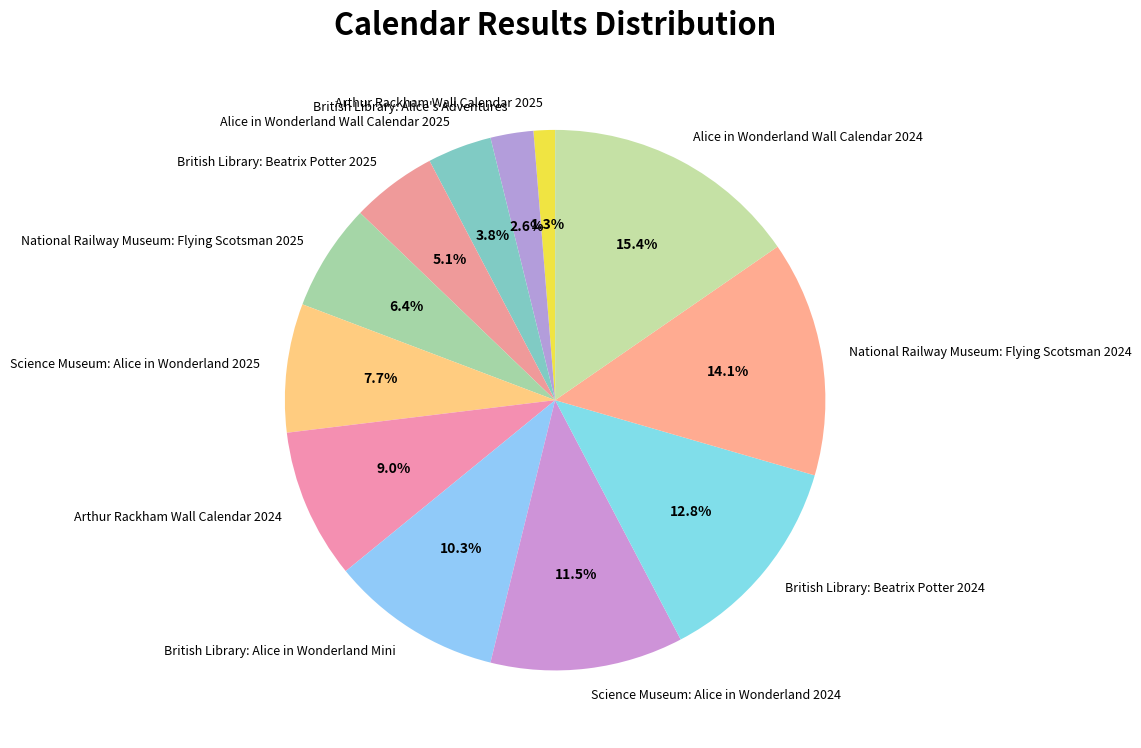

True or false: Alice in Wonderland Wall Calendar 2025 accounts for 4% of the total.

True